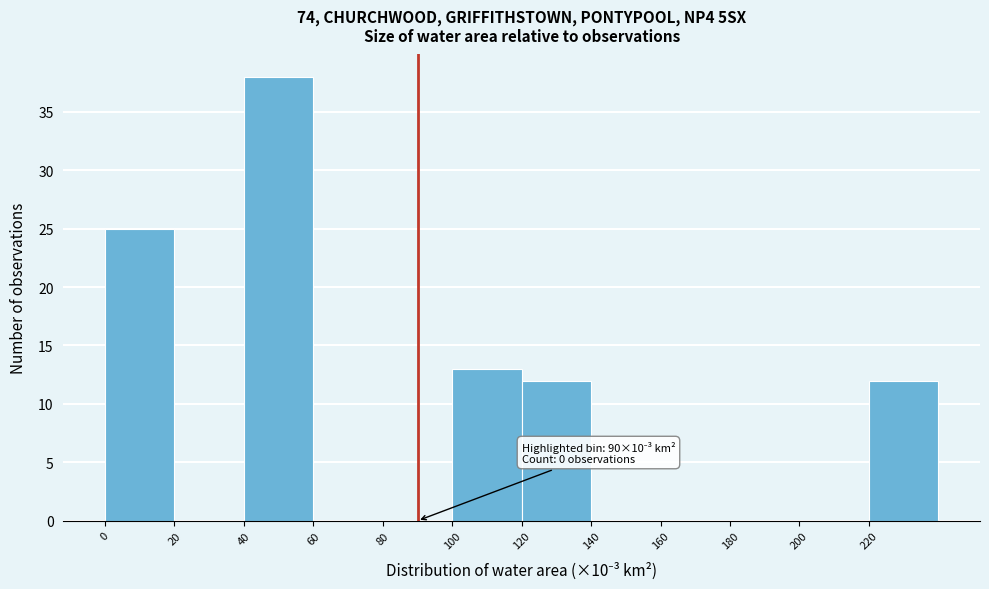

Which range on the x-axis has the tallest bar?

40 to 60